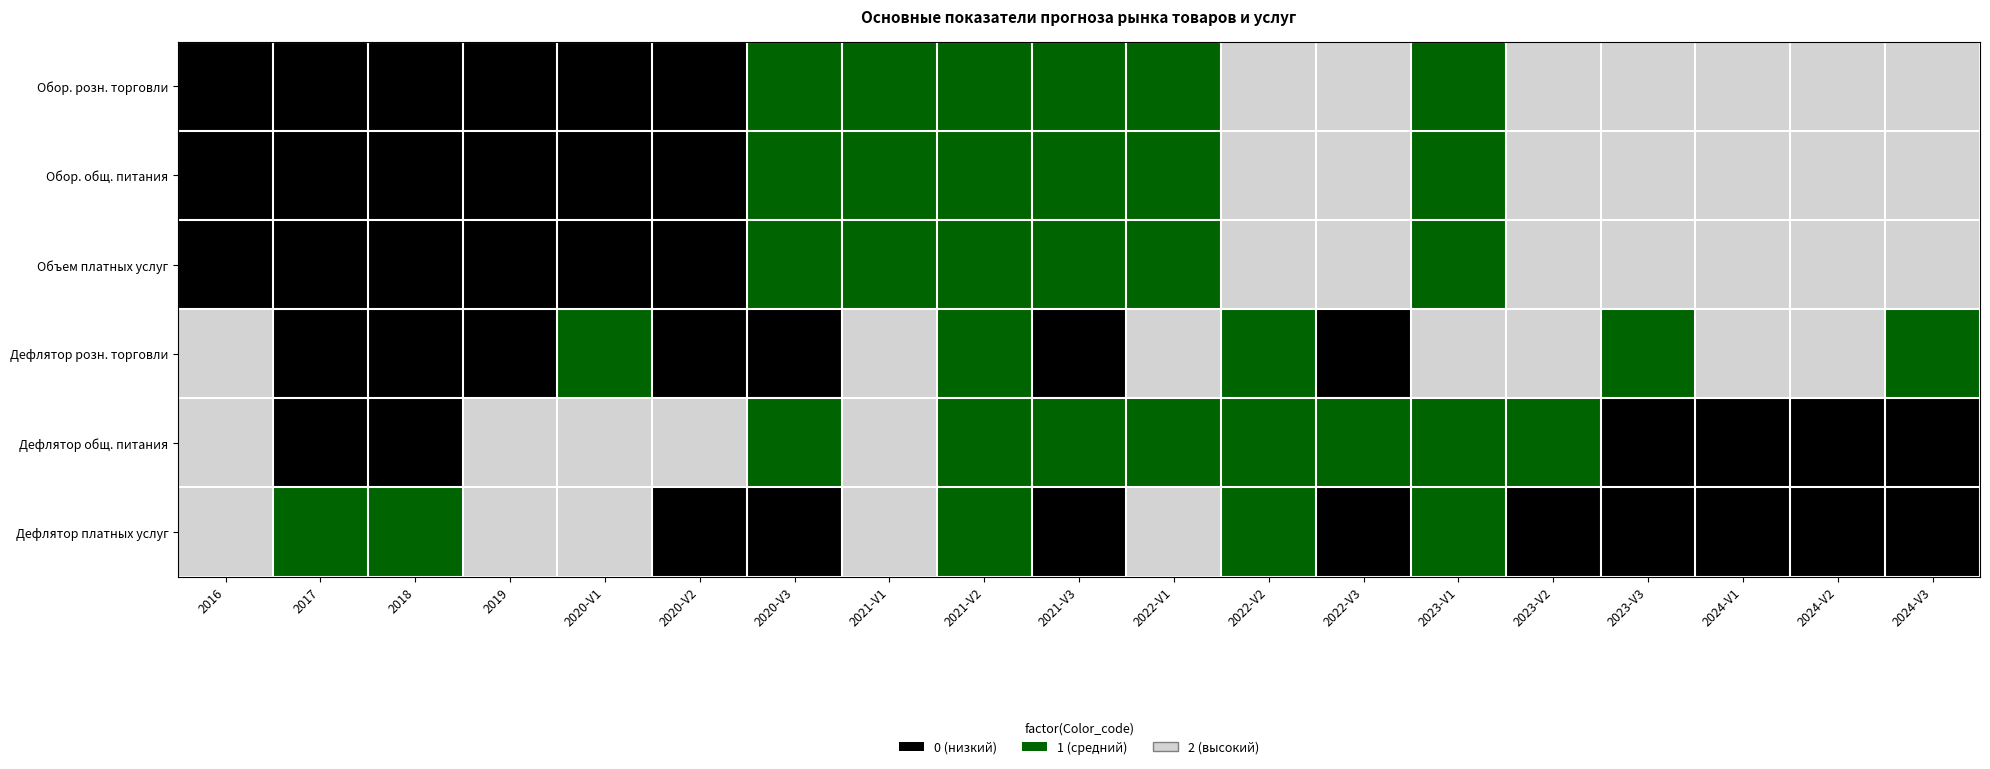

Reading right to left, what are all the values shown in this chart?

Обор. розн. торговли: 2024-V3=2	2024-V2=2	2024-V1=2	2023-V3=2	2023-V2=2	2023-V1=1	2022-V3=2	2022-V2=2	2022-V1=1	2021-V3=1	2021-V2=1	2021-V1=1	2020-V3=1	2020-V2=0	2020-V1=0	2019=0	2018=0	2017=0	2016=0
Обор. общ. питания: 2024-V3=2	2024-V2=2	2024-V1=2	2023-V3=2	2023-V2=2	2023-V1=1	2022-V3=2	2022-V2=2	2022-V1=1	2021-V3=1	2021-V2=1	2021-V1=1	2020-V3=1	2020-V2=0	2020-V1=0	2019=0	2018=0	2017=0	2016=0
Объем платных услуг: 2024-V3=2	2024-V2=2	2024-V1=2	2023-V3=2	2023-V2=2	2023-V1=1	2022-V3=2	2022-V2=2	2022-V1=1	2021-V3=1	2021-V2=1	2021-V1=1	2020-V3=1	2020-V2=0	2020-V1=0	2019=0	2018=0	2017=0	2016=0
Дефлятор розн. торговли: 2024-V3=1	2024-V2=2	2024-V1=2	2023-V3=1	2023-V2=2	2023-V1=2	2022-V3=0	2022-V2=1	2022-V1=2	2021-V3=0	2021-V2=1	2021-V1=2	2020-V3=0	2020-V2=0	2020-V1=1	2019=0	2018=0	2017=0	2016=2
Дефлятор общ. питания: 2024-V3=0	2024-V2=0	2024-V1=0	2023-V3=0	2023-V2=1	2023-V1=1	2022-V3=1	2022-V2=1	2022-V1=1	2021-V3=1	2021-V2=1	2021-V1=2	2020-V3=1	2020-V2=2	2020-V1=2	2019=2	2018=0	2017=0	2016=2
Дефлятор платных услуг: 2024-V3=0	2024-V2=0	2024-V1=0	2023-V3=0	2023-V2=0	2023-V1=1	2022-V3=0	2022-V2=1	2022-V1=2	2021-V3=0	2021-V2=1	2021-V1=2	2020-V3=0	2020-V2=0	2020-V1=2	2019=2	2018=1	2017=1	2016=2